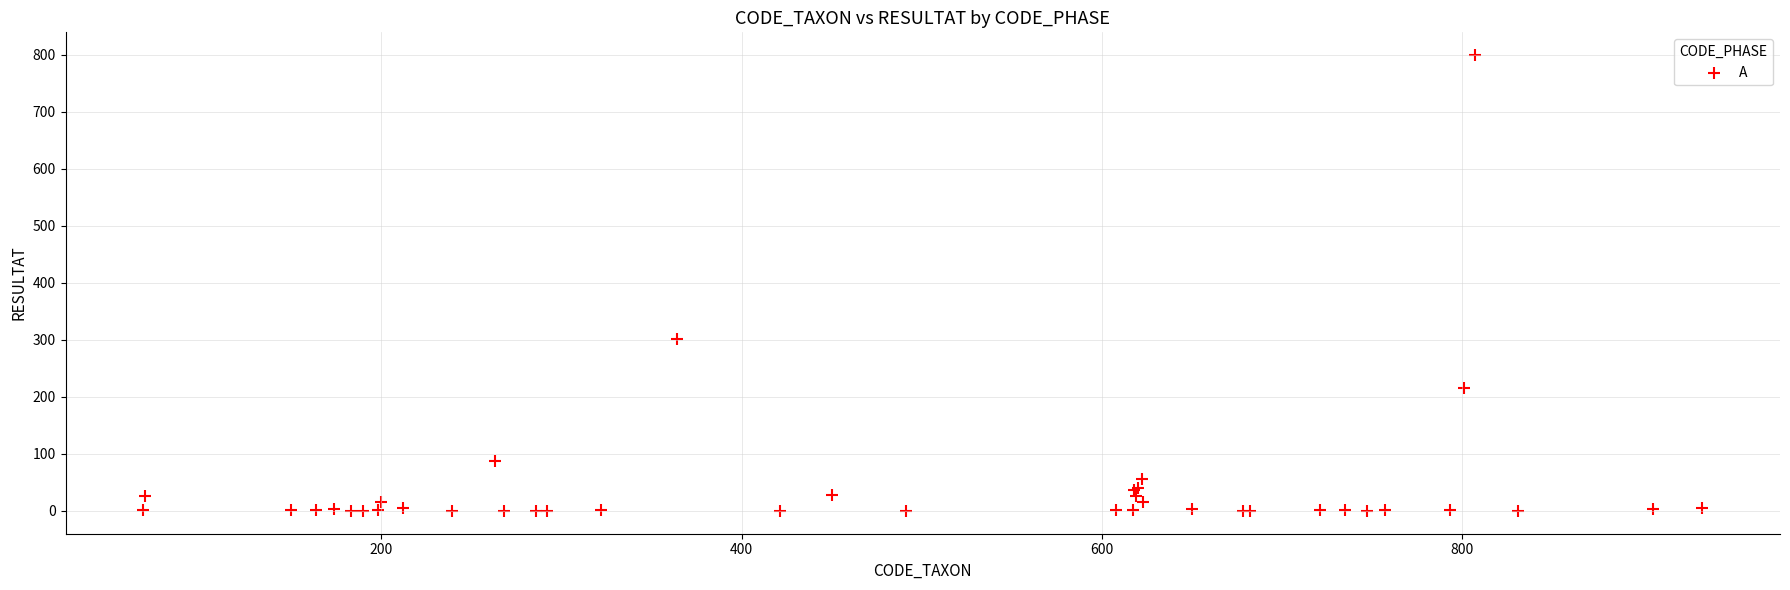

What Y value in the scatter plot is closest to 399?

302